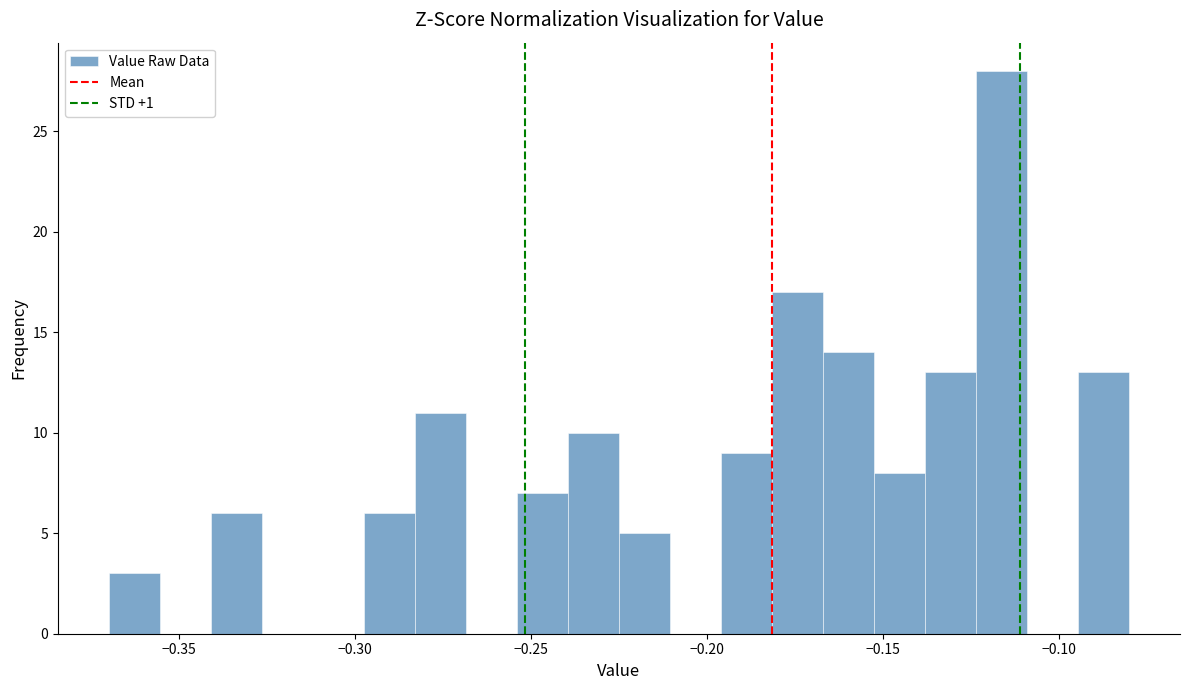

Read against the x-axis, roughly where is the centre of the tallest bar?

-0.115